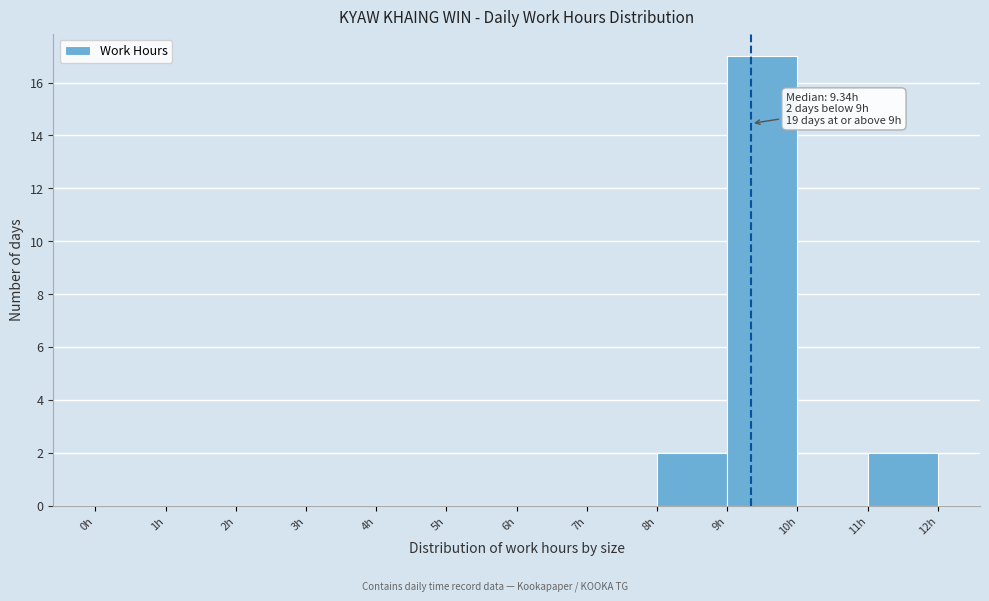

Which range on the x-axis has the tallest bar?

9 to 10